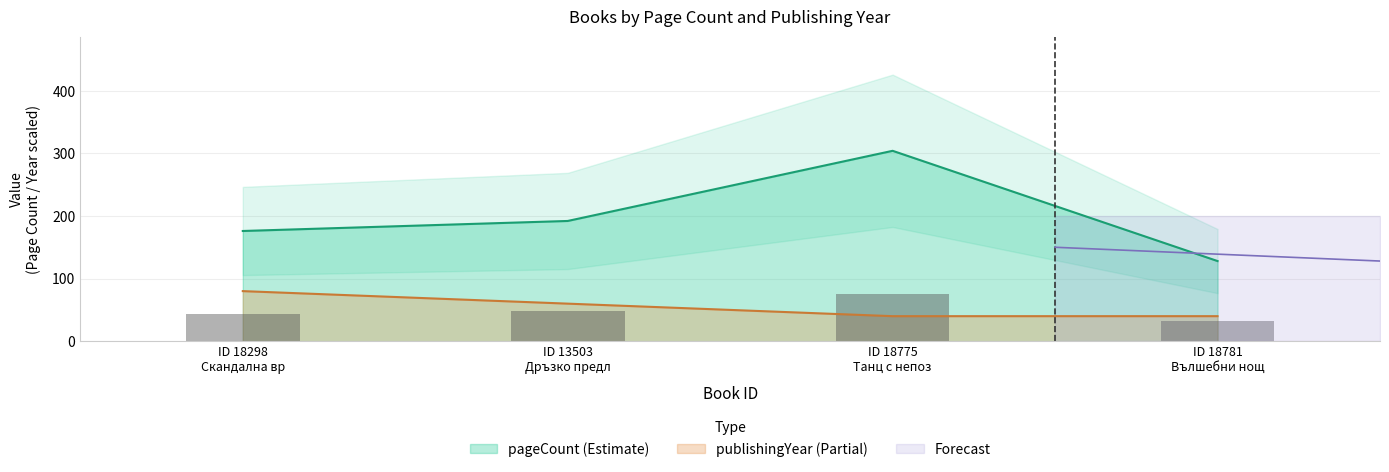

What is the minimum value for pageCount (Estimate)?

128